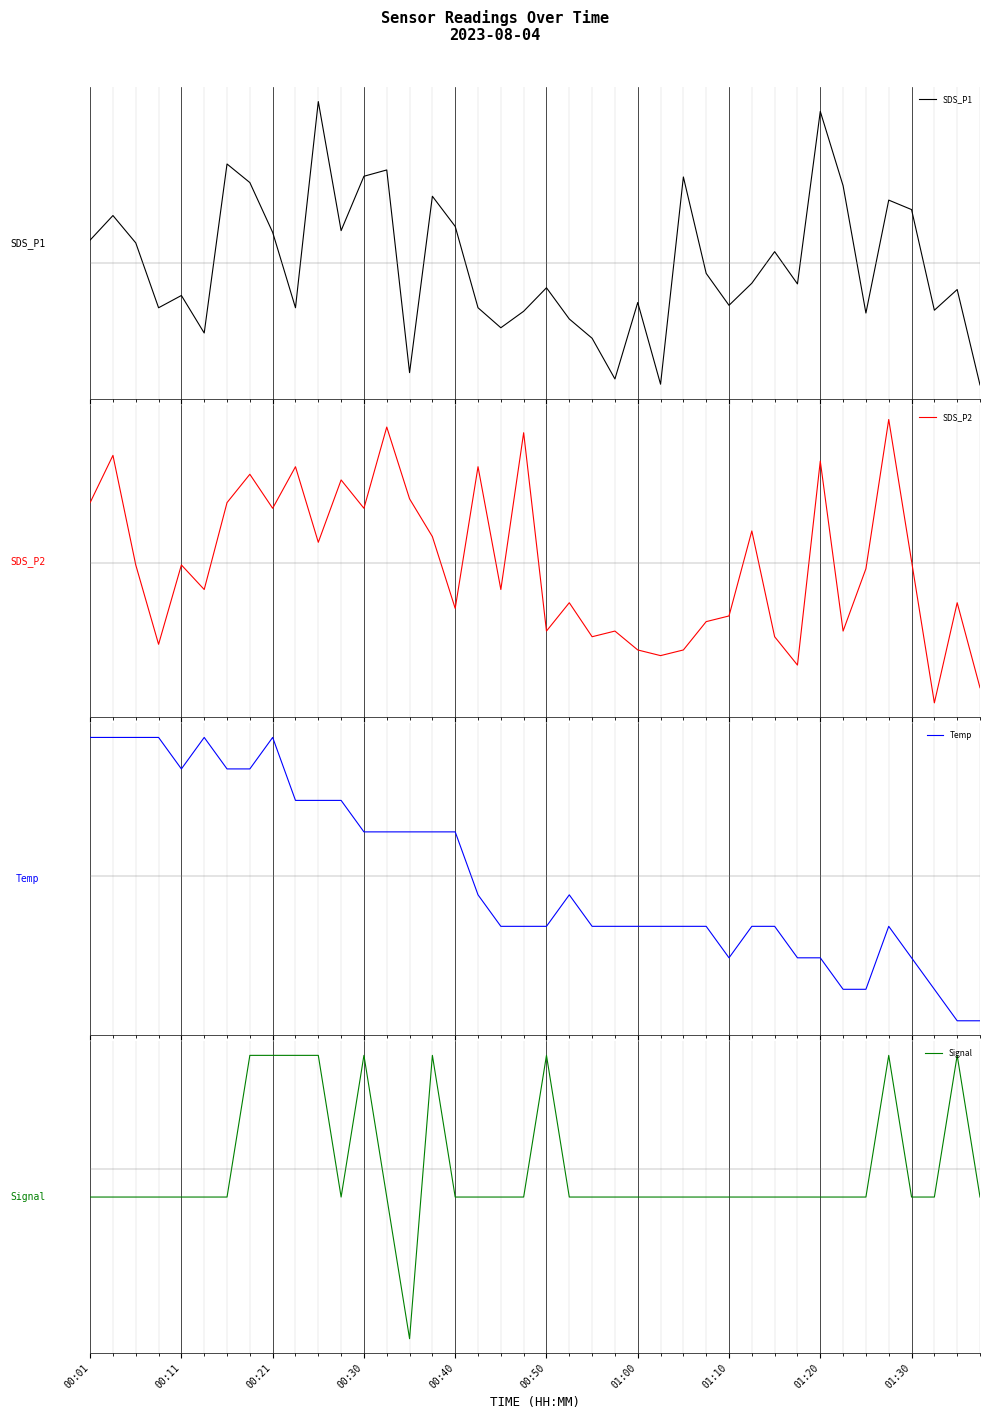

List the labels in order of SDS_P1 value, largest first.

10, 32, 01:00, 13, 12, 26, 01:10, 33, 15, 35, 36, 00:11, 16, 11, 01:20, 00:01, 00:21, 30, 27, 29, 31, 20, 38, 00:40, 24, 28, 00:30, 01:30, 17, 37, 19, 34, 21, 18, 00:50, 22, 14, 23, 25, 39